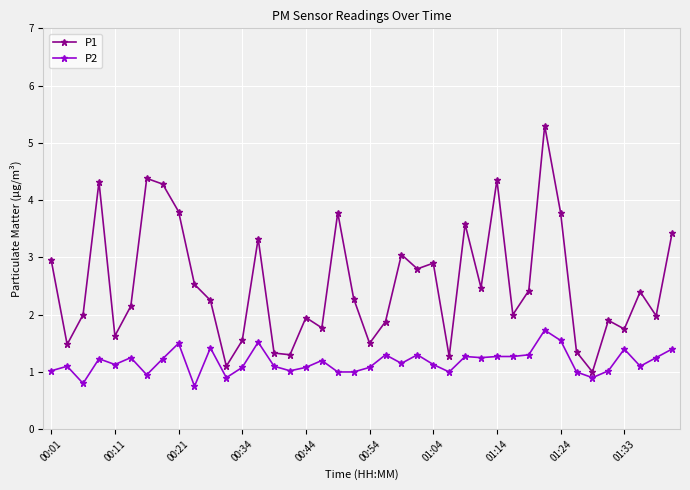

Which series has the widest spread of values?

P1